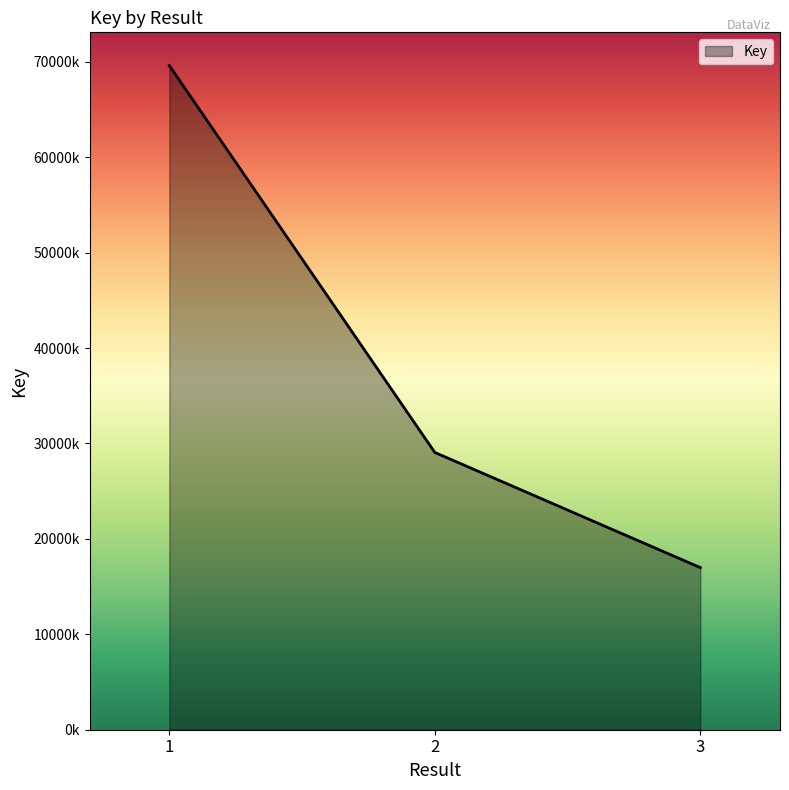

Does the chart display data point markers on the line(s)?

No